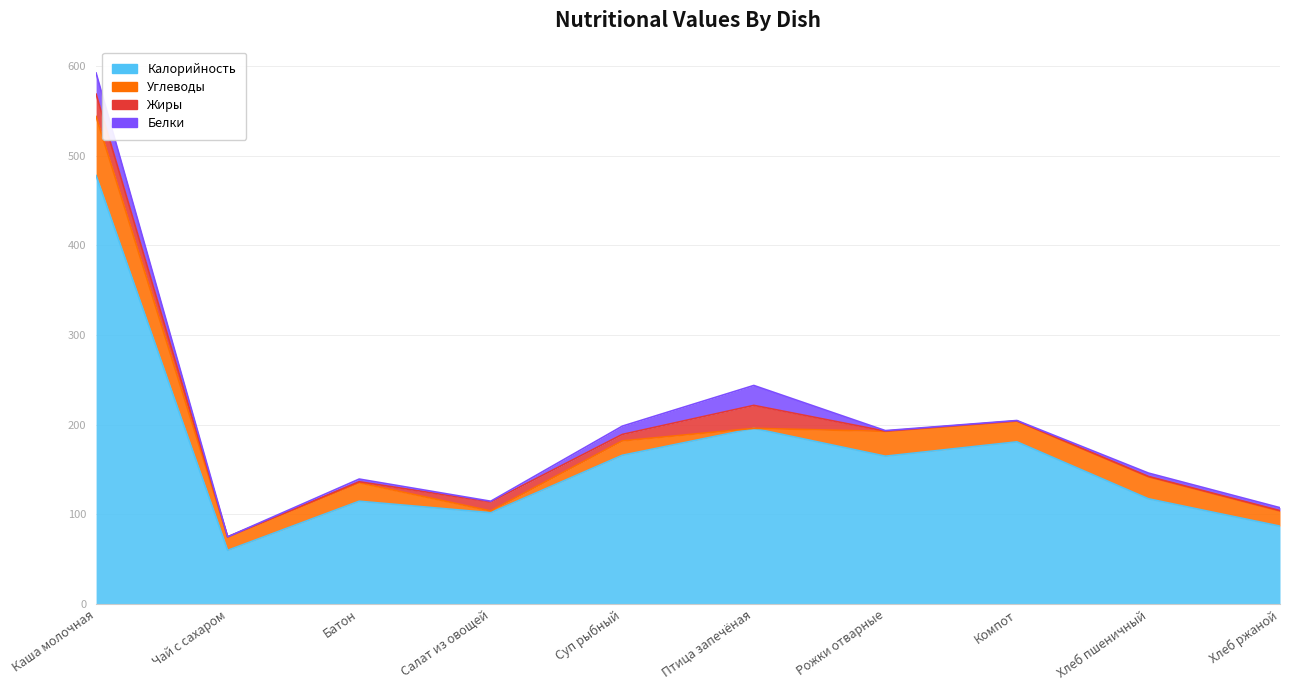

How many times do Белки and Углеводы cross each other?

2